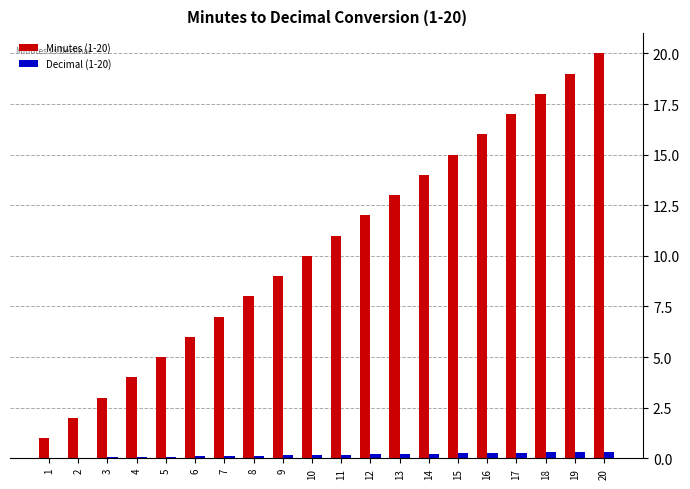

Is it true that Minutes (1-20) equals 6.0 at 14?

False